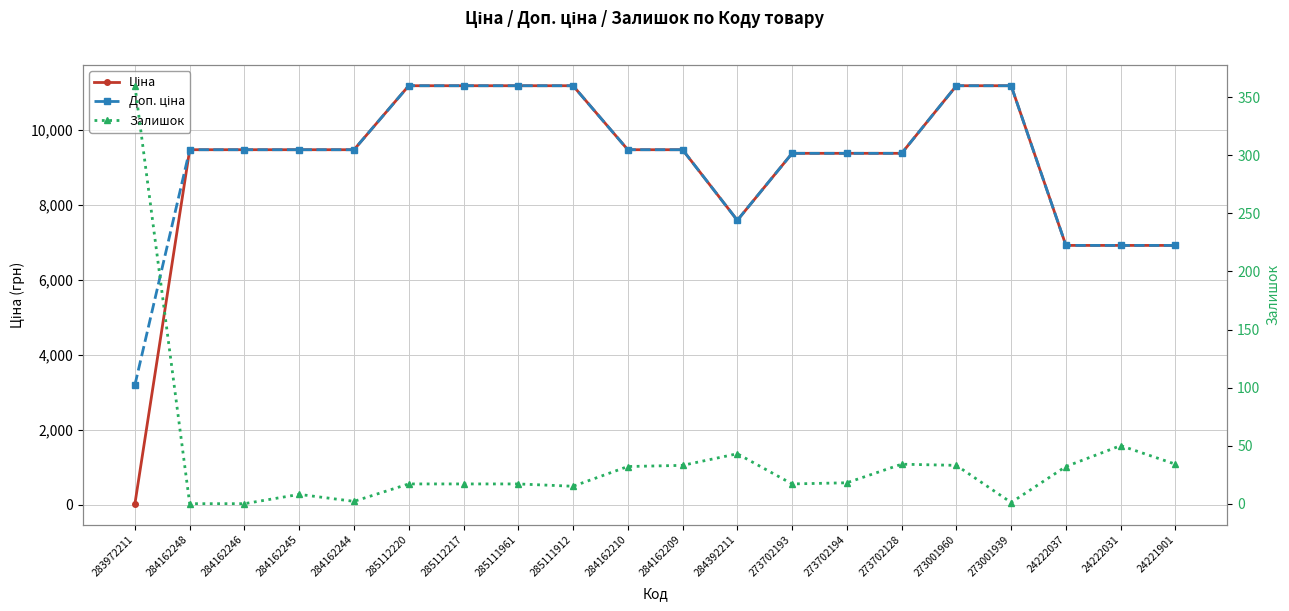

At 285112217, list the series in order from smallest to largest.

Залишок, Ціна, Доп. ціна